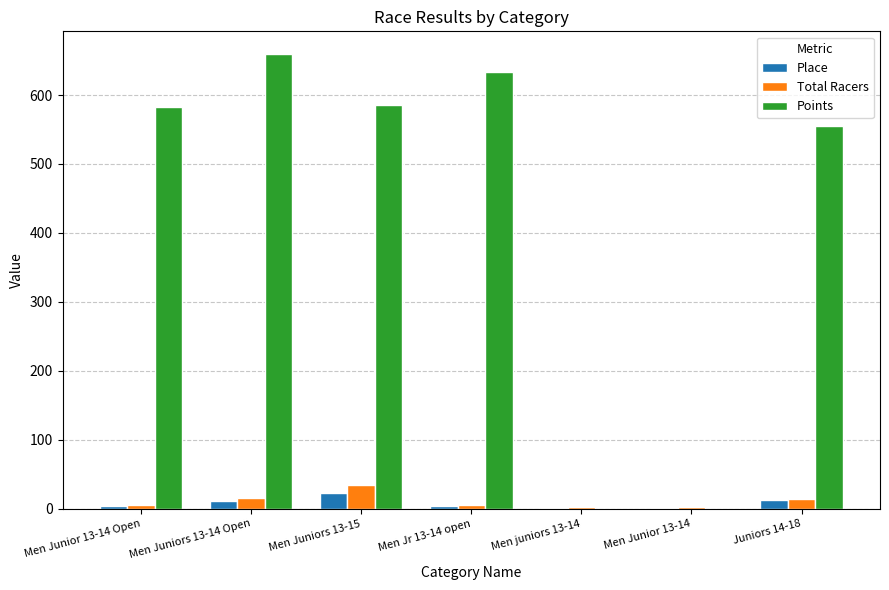

True or false: Points has a value of 554.8 at Juniors 14-18.

True